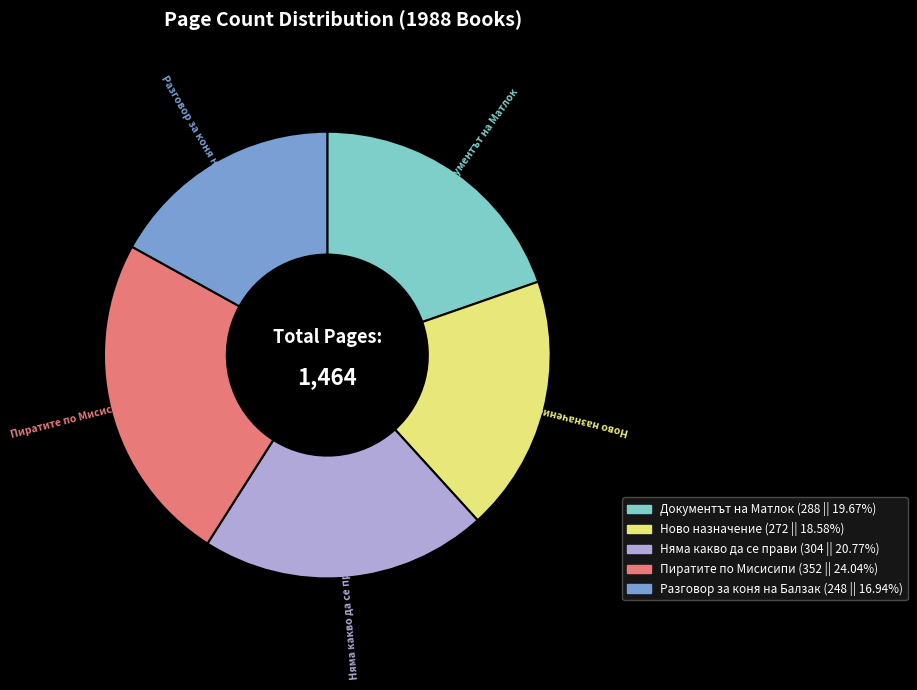

How many slices are in this pie chart?

5